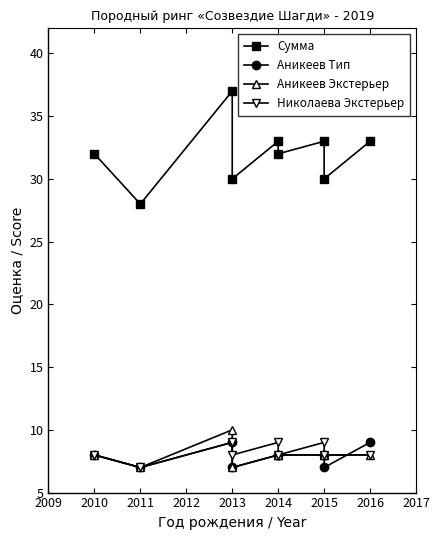

At how many categories does at least one series exceed 27?

9